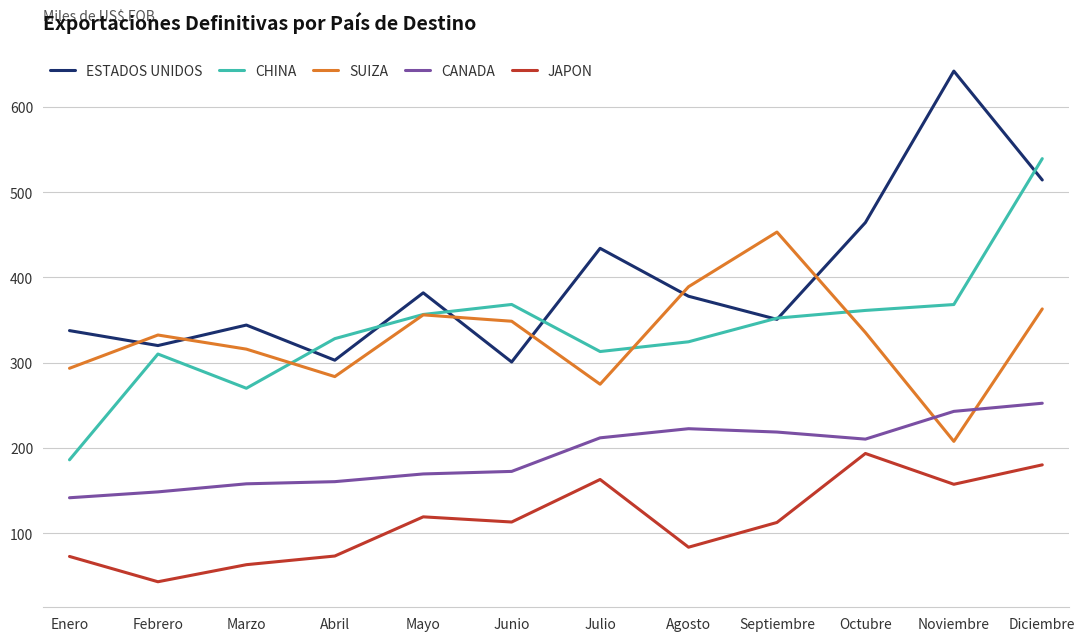

Where does the CANADA series first go above 210?

Julio